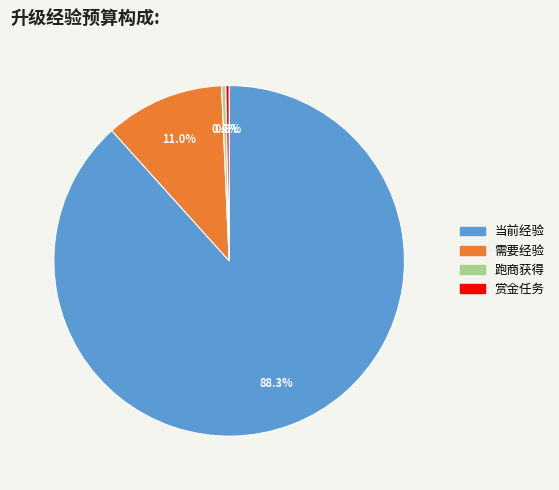

How many segments does this pie chart have?

4